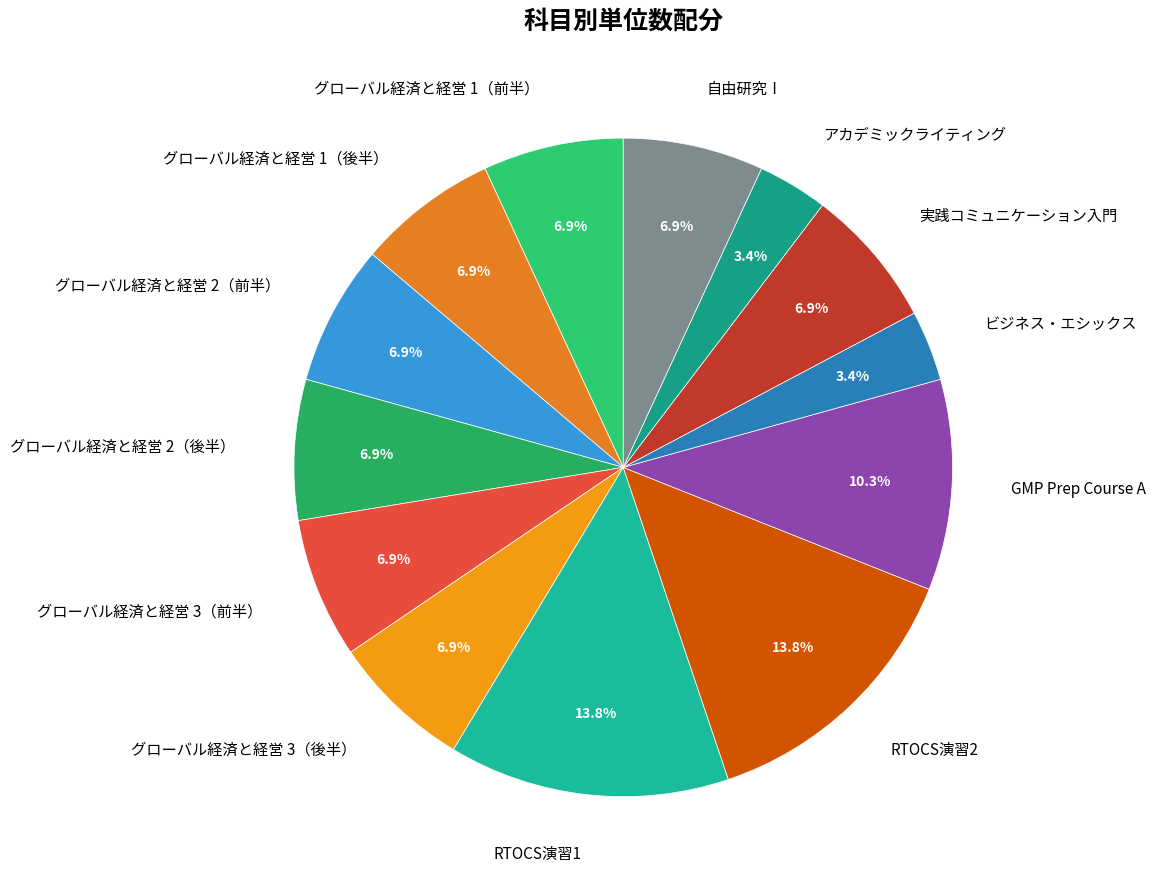

Between GMP Prep Course A and グローバル経済と経営 2（後半）, which is larger?

GMP Prep Course A